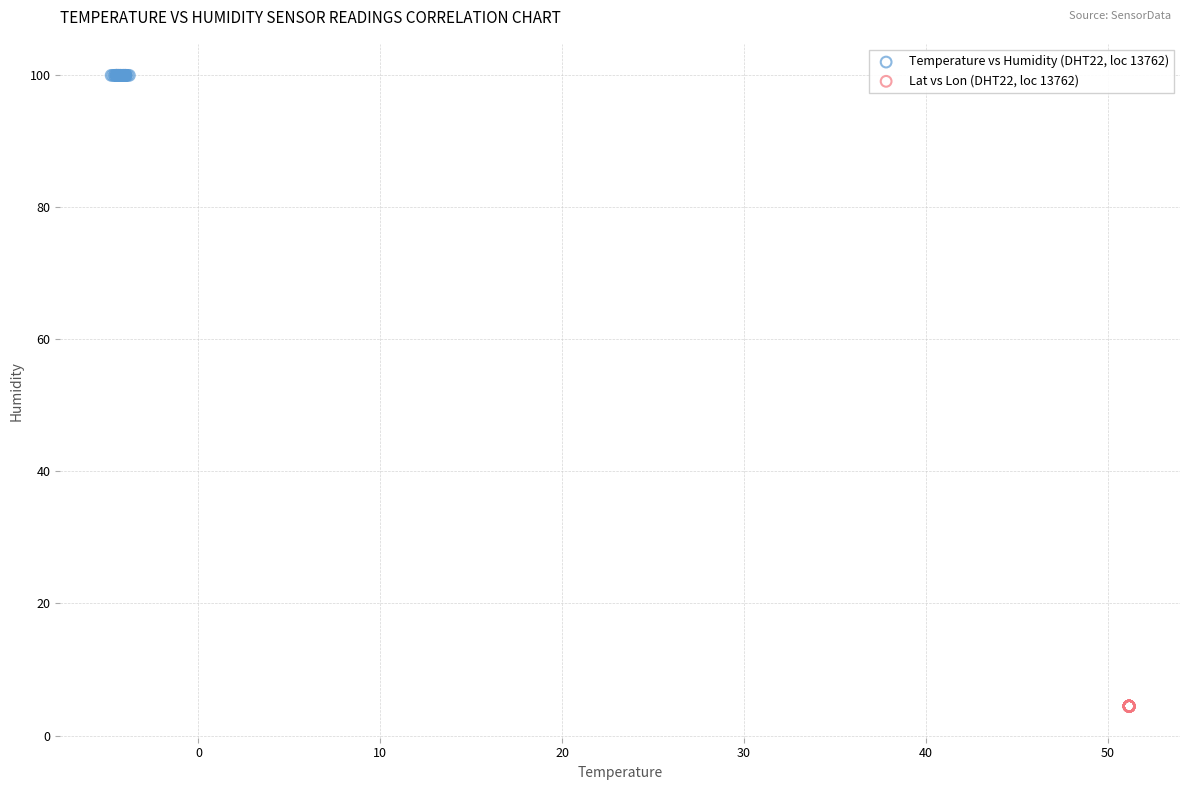

Which series contains the lowest Y value?

Lat vs Lon (DHT22, loc 13762)